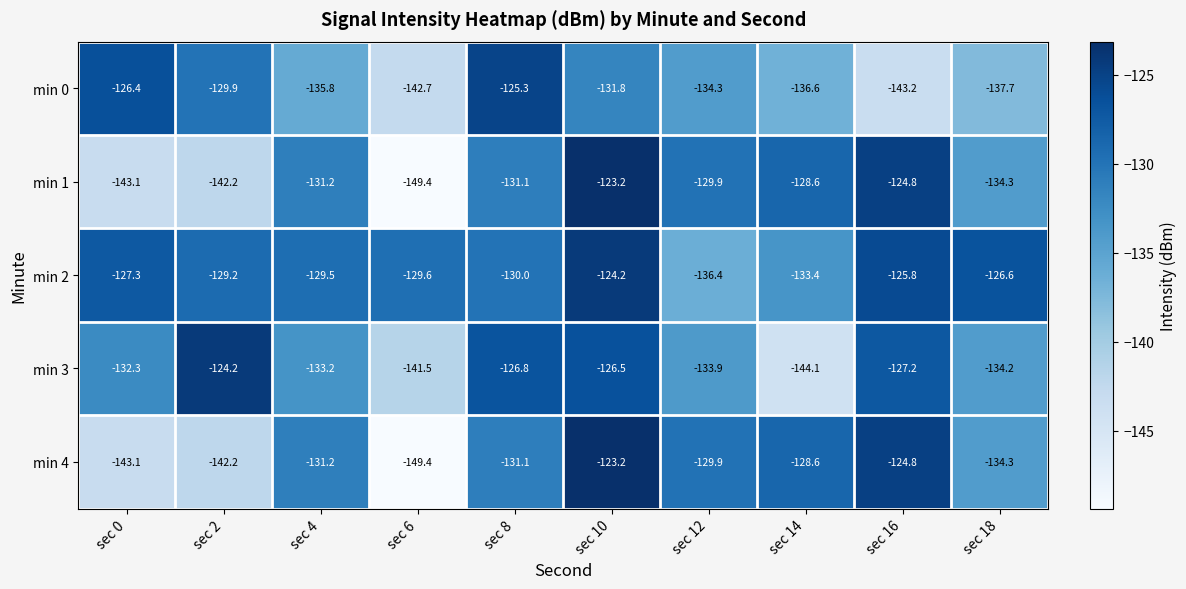

What is the difference between the highest and lowest values at sec 18?

11.1